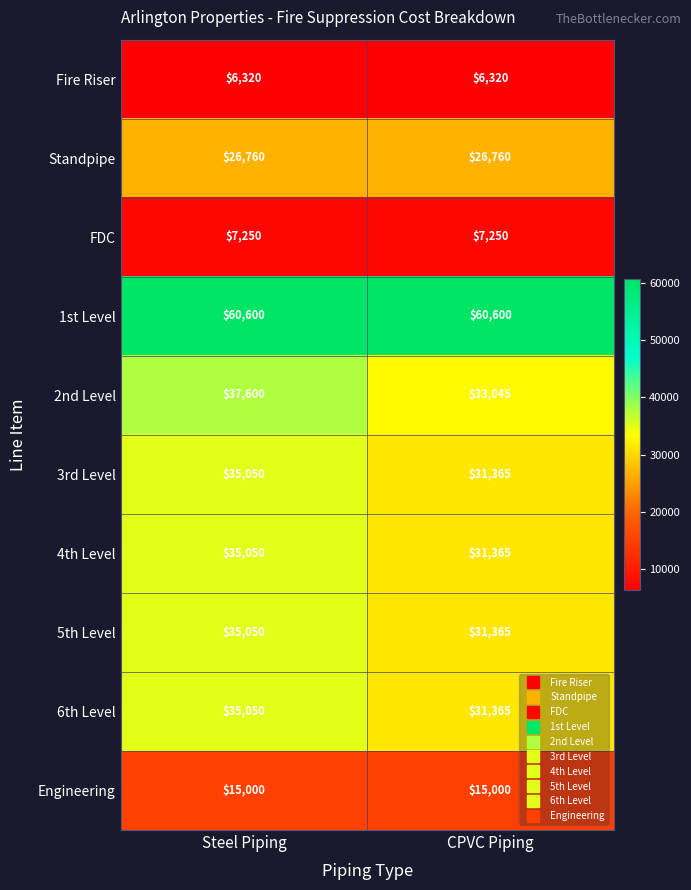

What is the minimum value shown in the chart?

6320